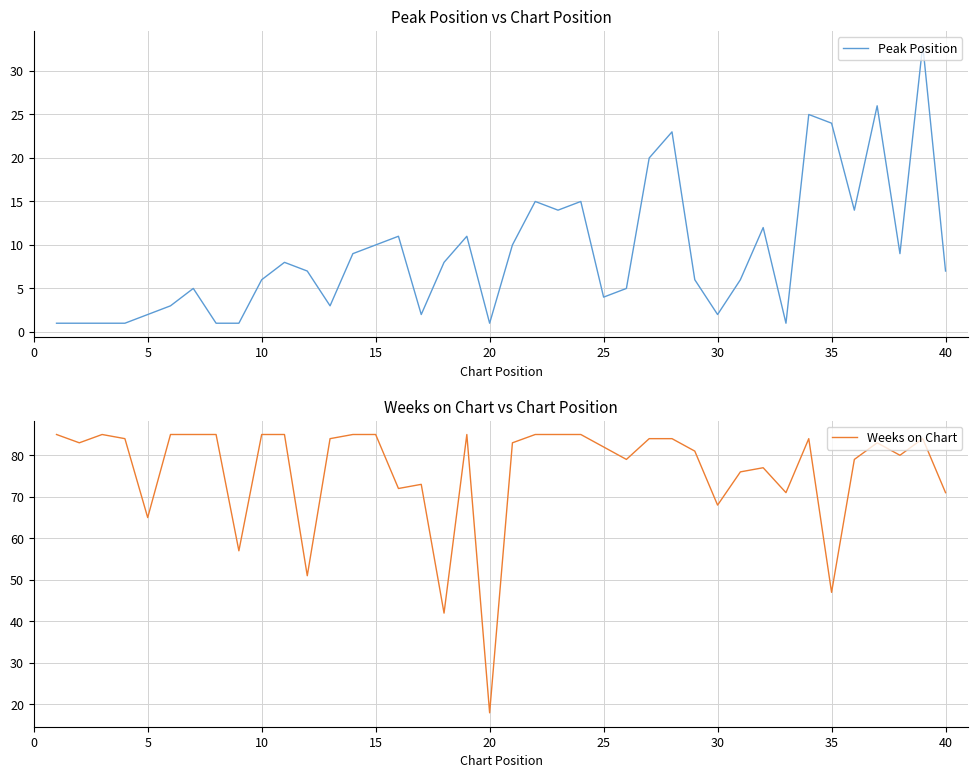

How many lines are shown in the chart?

2